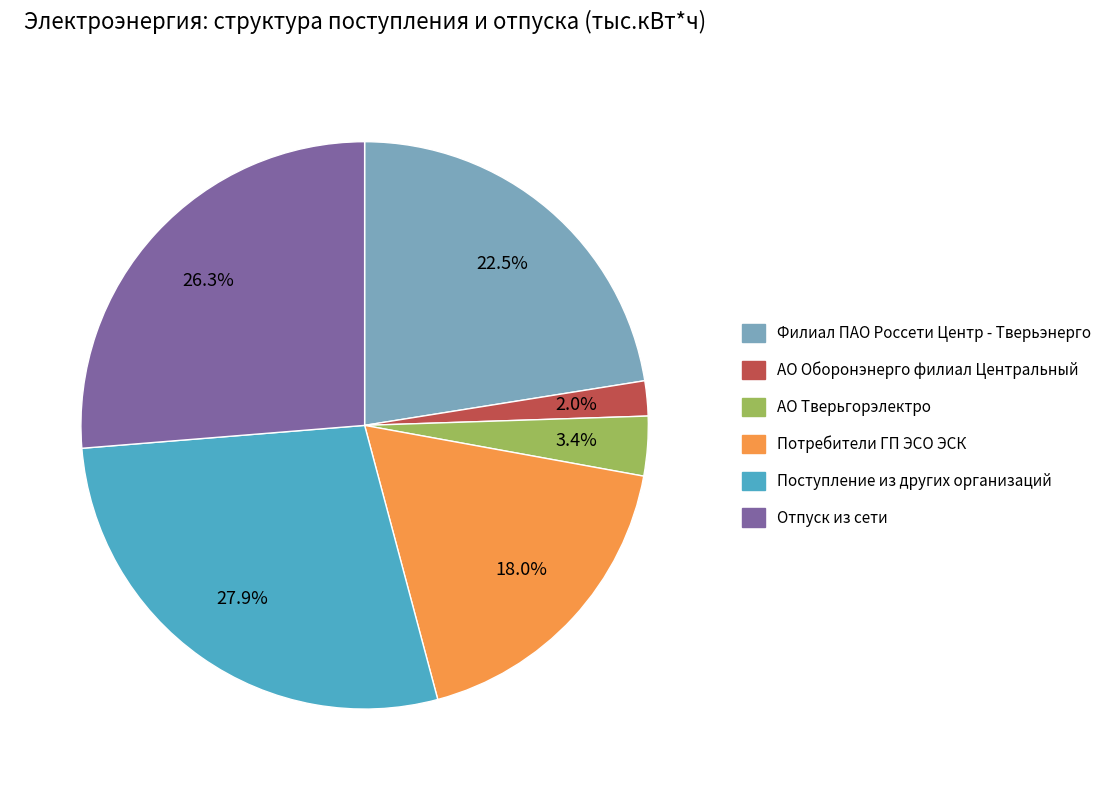

To the nearest percent, what percentage of the pie is АО Тверьгорэлектро?

3%